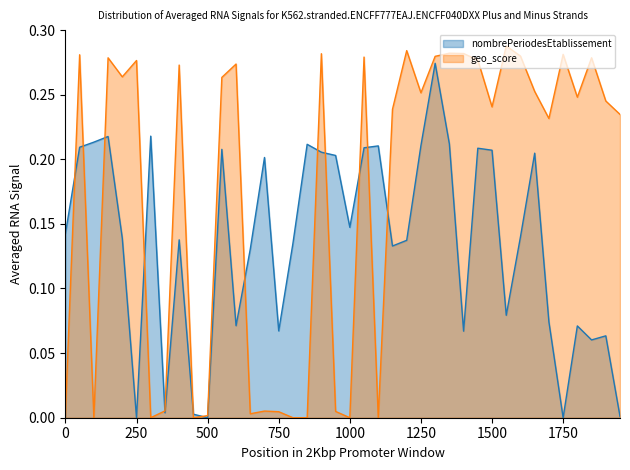

Which series has the largest total across all categories?

geo_score